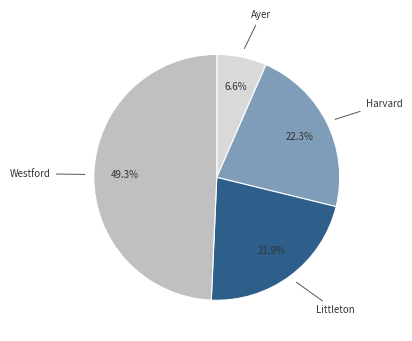

To the nearest percent, what is the combined percentage of Ayer and Westford?

56%